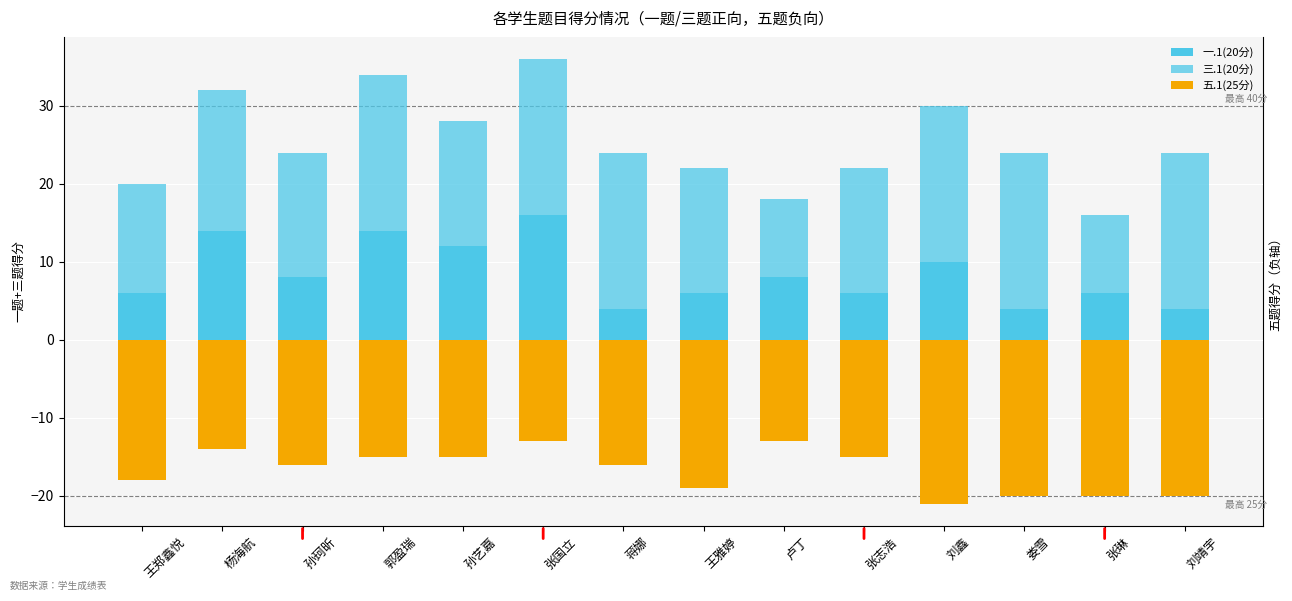

Rank the categories by 五.1(25分) value from lowest to highest.

刘鑫, 娄雪, 张琳, 刘靖宇, 王雅婷, 王郑鑫悦, 孙珂昕, 蒋娜, 郭盈瑞, 孙艺嘉, 张志浩, 杨海航, 张国立, 卢丁